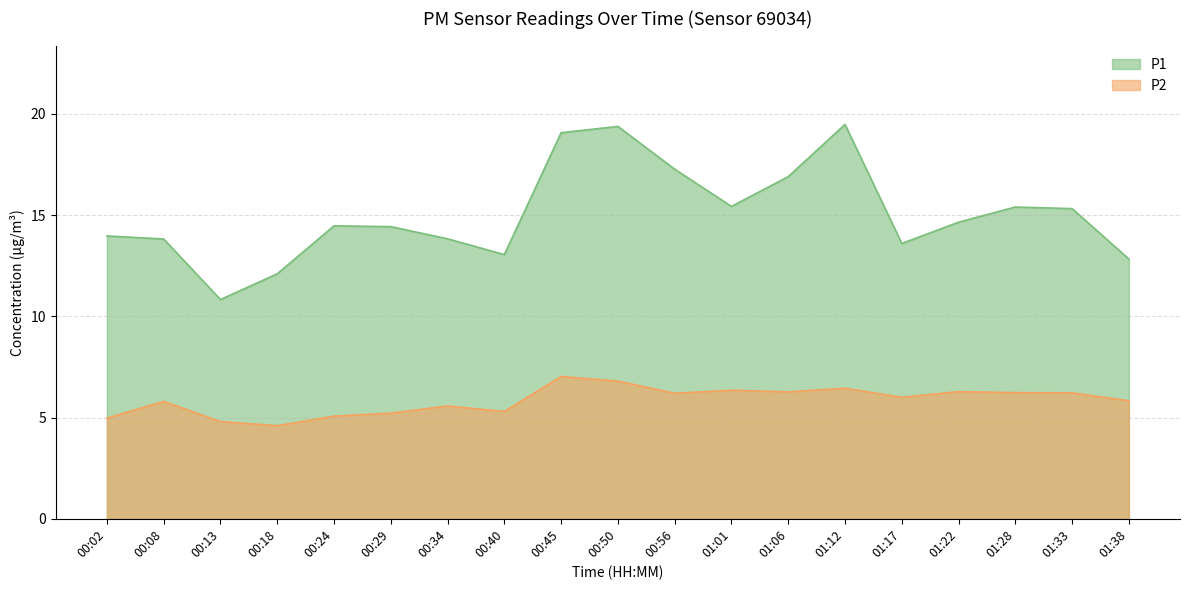

Which category has the highest value across all series?

01:12